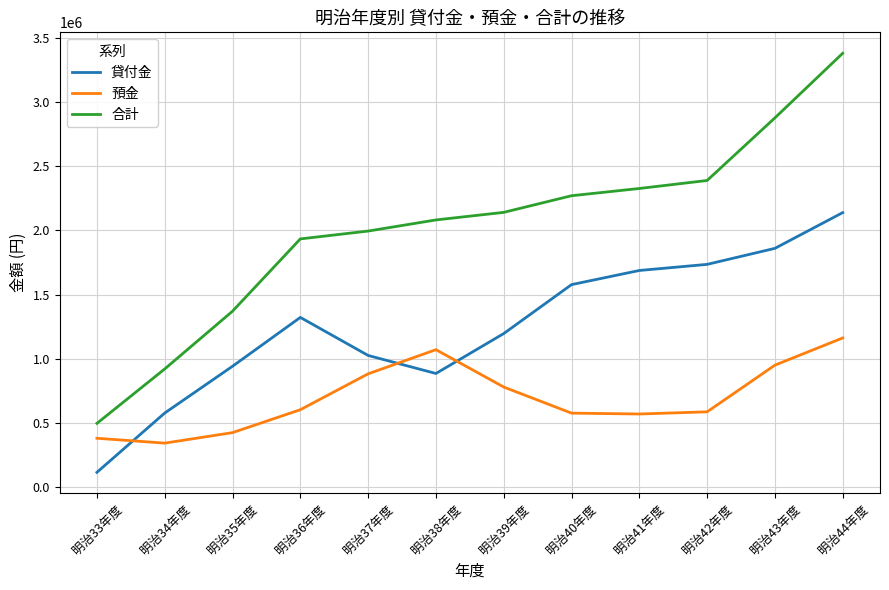

List the series in order of their peak value, lowest first.

預金, 貸付金, 合計